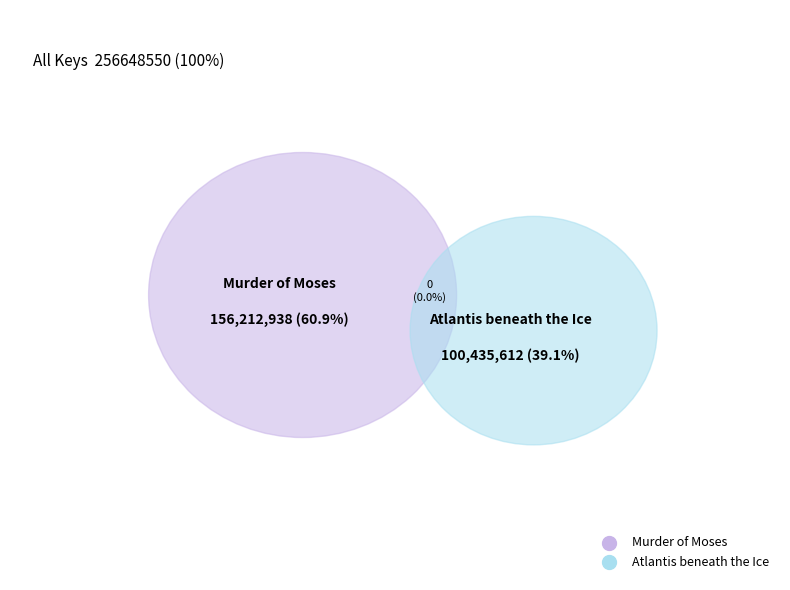

What percentage is the Atlantis beneath the Ice slice, to the nearest percent?

39%